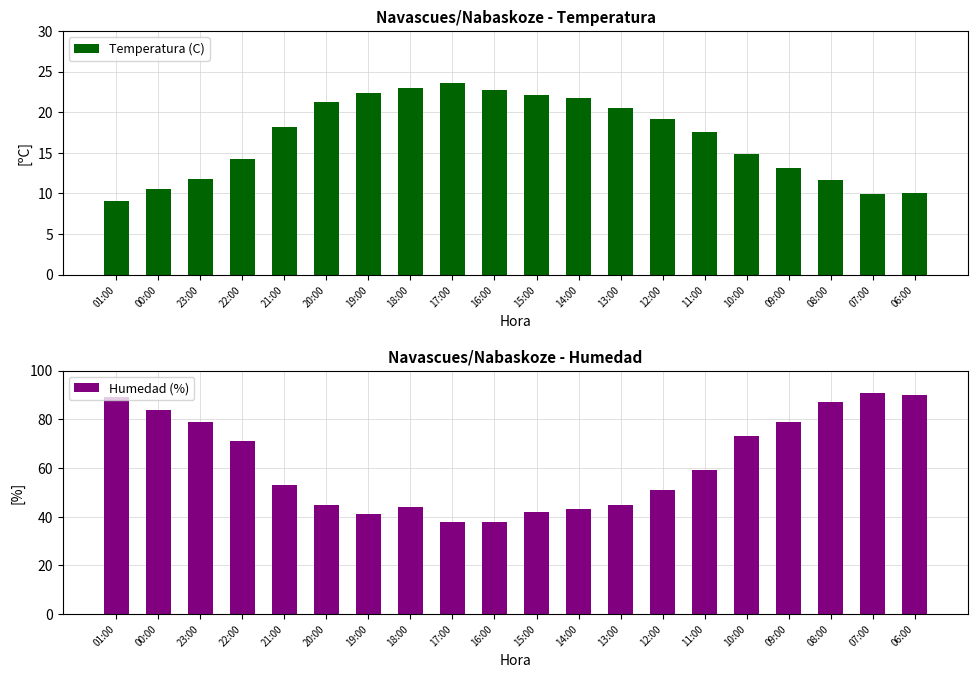

What is the value of the Humedad (%) bar at the 2nd from the left?

84